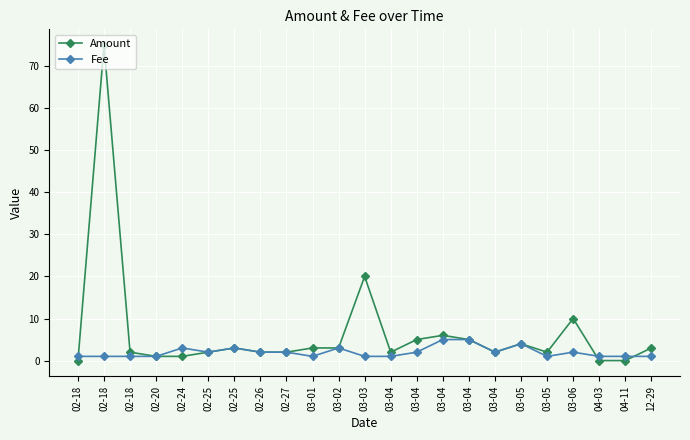

Does the chart display data point markers on the line(s)?

Yes